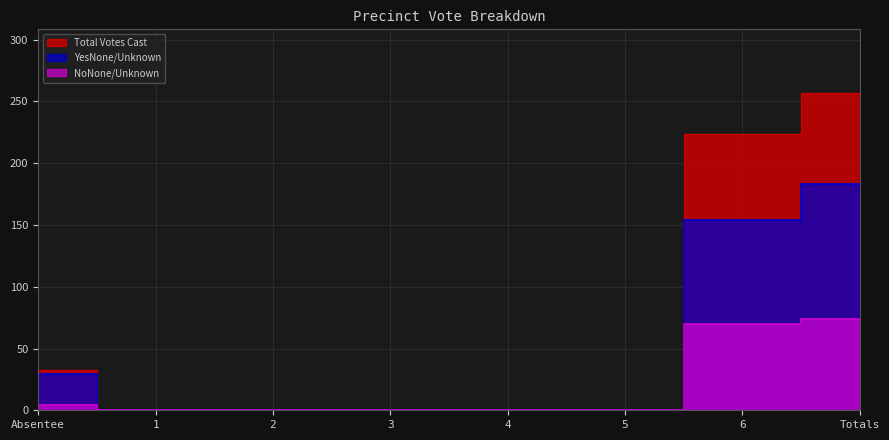

List the labels in order of YesNone/Unknown value, smallest first.

1, 2, 3, 4, 5, Absentee, 6, Totals